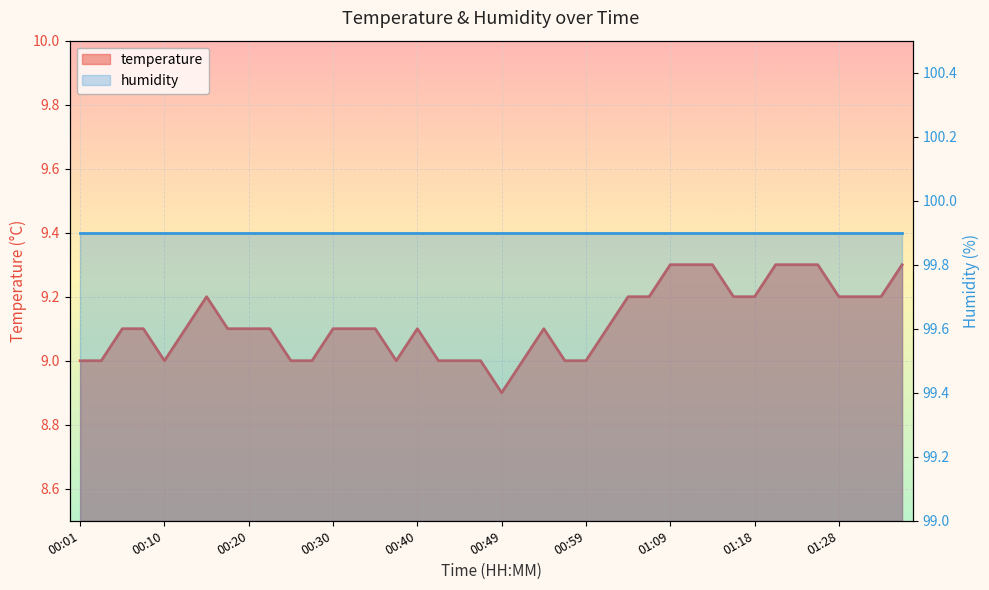

How many data points are less than 9?

1